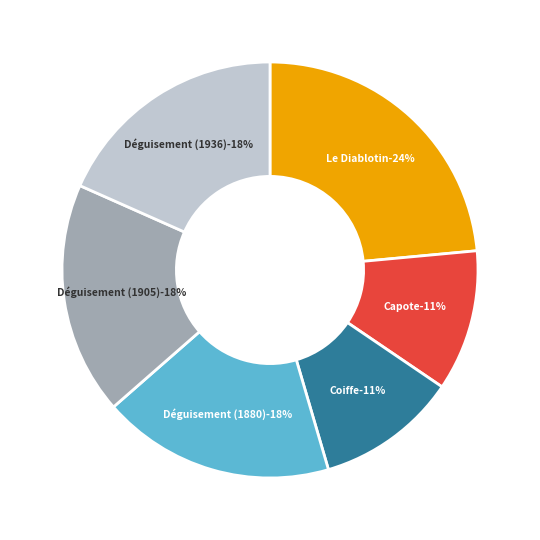

To the nearest percent, what percentage of the pie is Capote?

11%